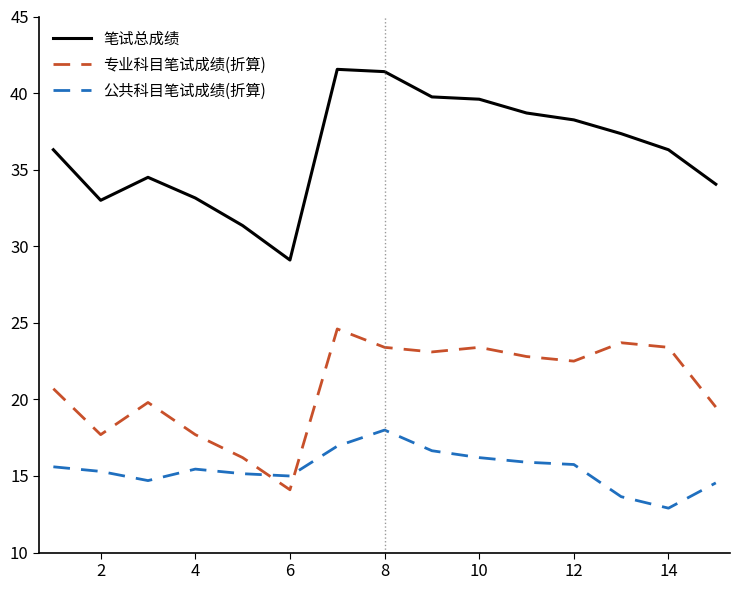

True or false: 公共科目笔试成绩(折算) has more than 1 interior local peaks.

True